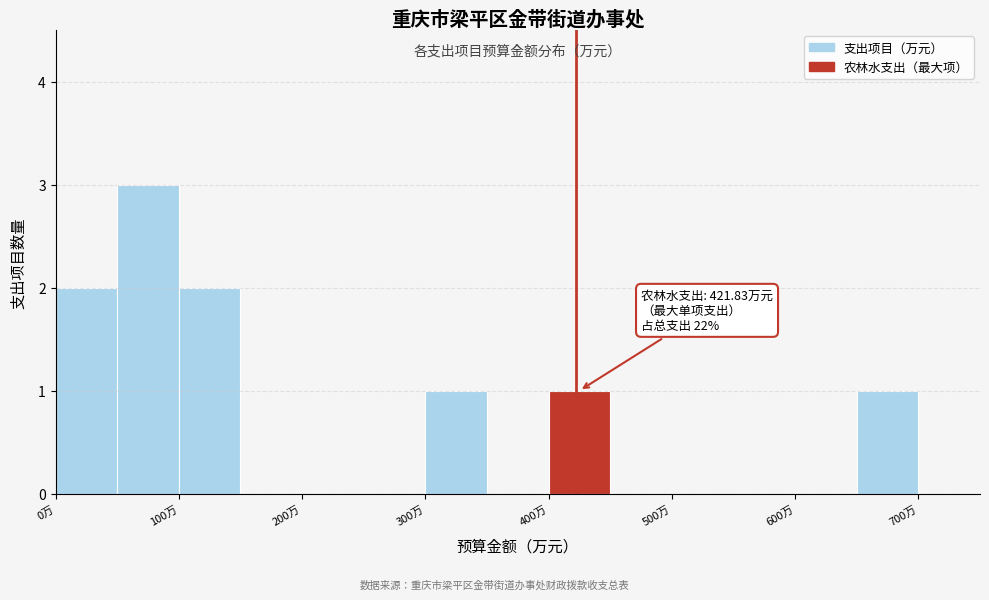

Over which range of the x-axis is the bar tallest?

50 to 100